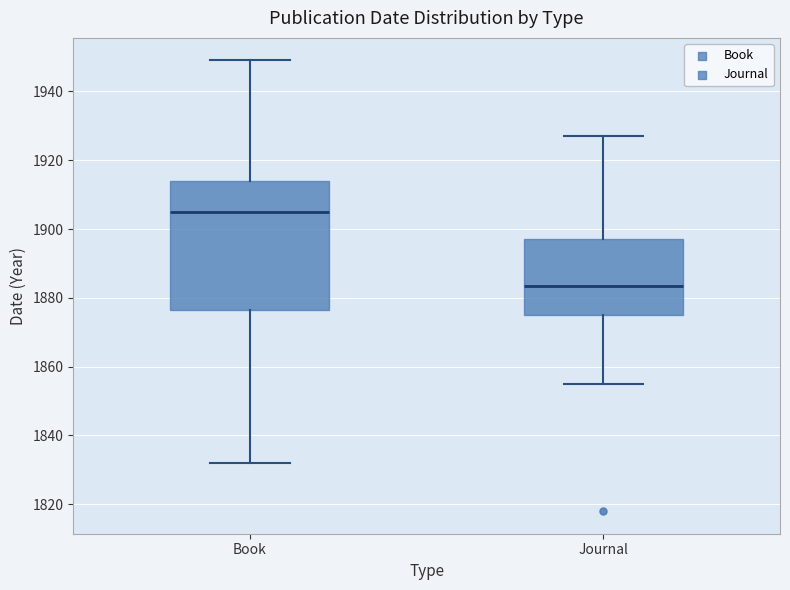

Reading left to right, read every box against the y-axis: the position of its median line, the range the box covers, and the ends of its whiskers. The values are not printed on the chart, so give them approximately, as read against the axis.

Book: median 1906, box 1876 to 1914, whiskers 1832 to 1950
Journal: median 1884, box 1876 to 1898, whiskers 1856 to 1928